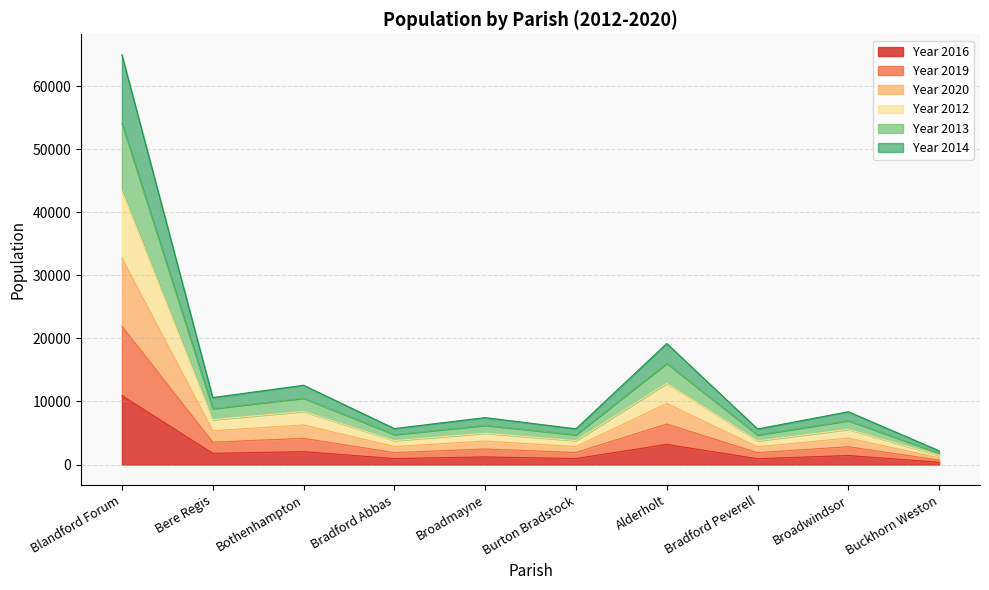

At which category is the sum across all series the highest?

Blandford Forum